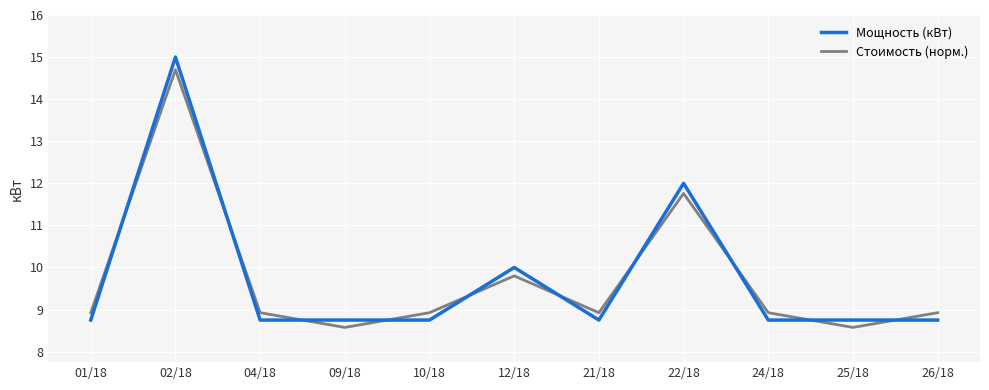

What are all the series names shown in the legend?

Мощность (кВт), Стоимость (норм.)